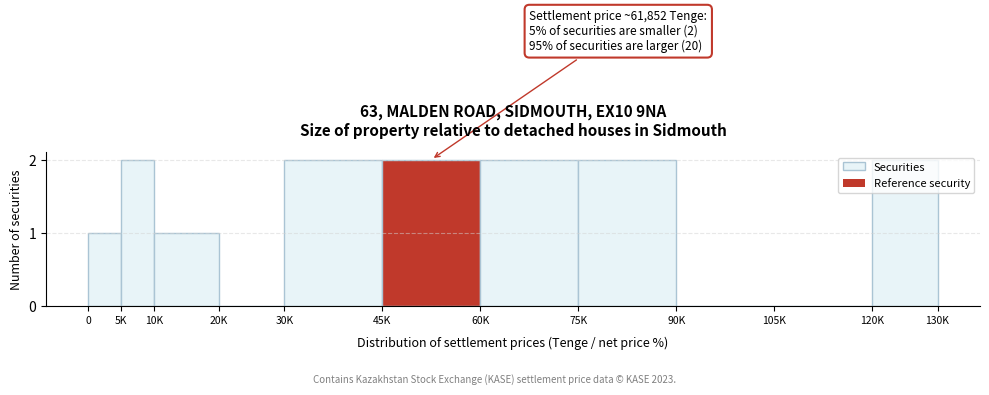

Which has a higher value, 10K or 5K?

5K